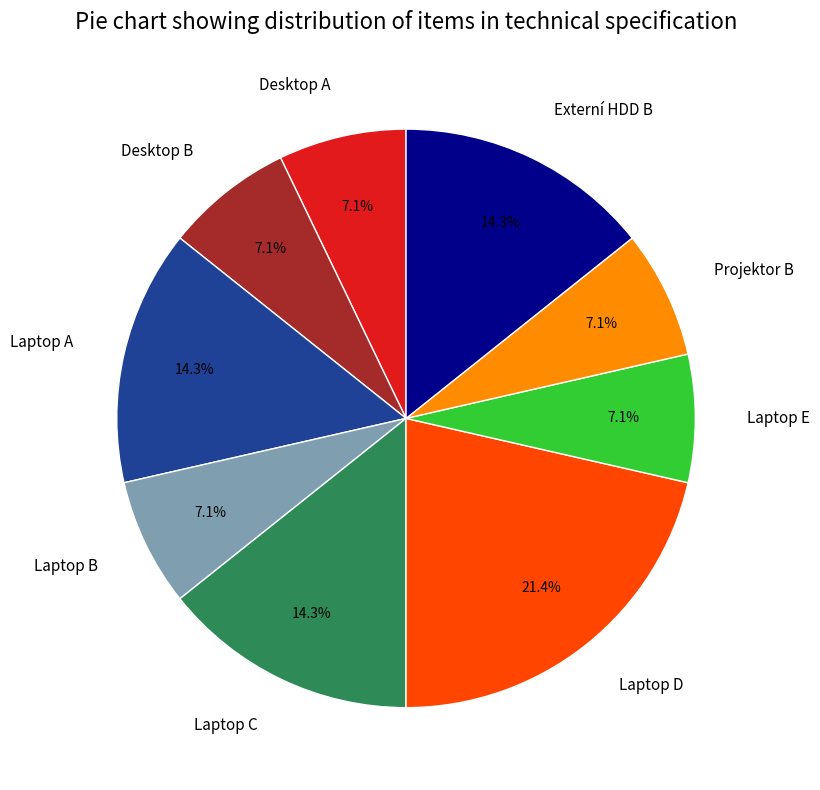

The Desktop B slice represents 7% of the pie. True or false?

True